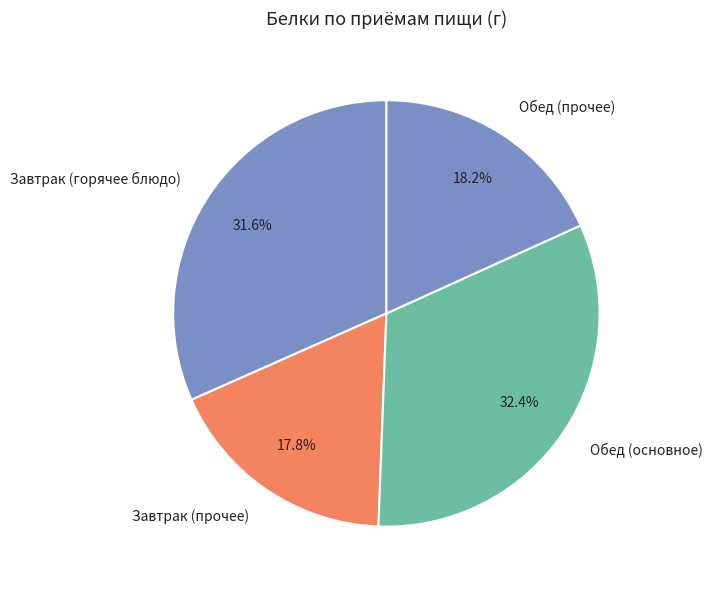

Which slice is the largest?

Обед (основное)